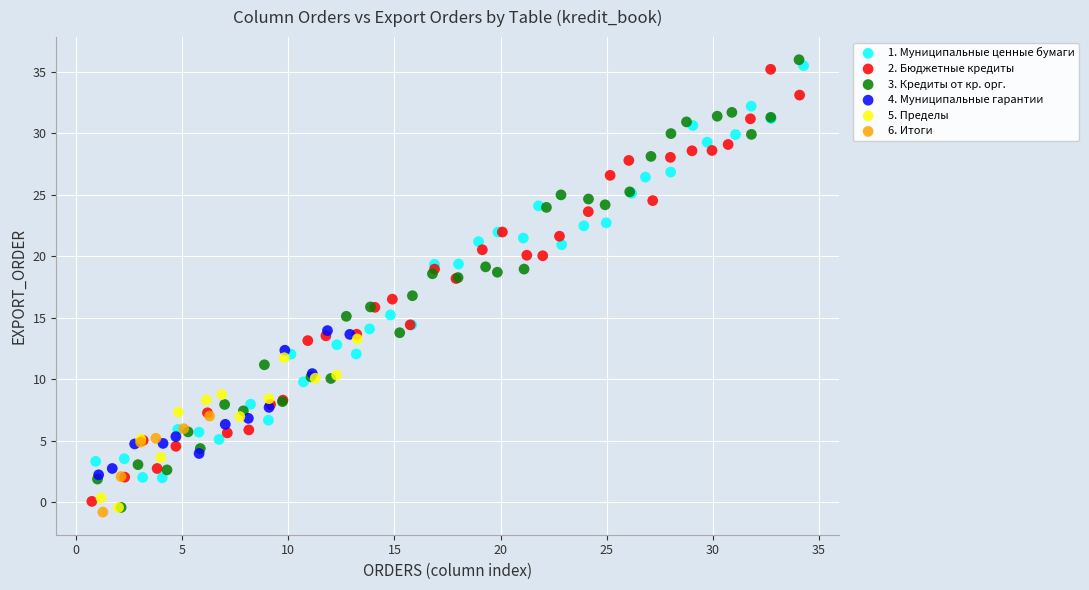

What are all the series names shown in the legend?

1. Муниципальные ценные бумаги, 2. Бюджетные кредиты, 3. Кредиты от кр. орг., 4. Муниципальные гарантии, 5. Пределы, 6. Итоги